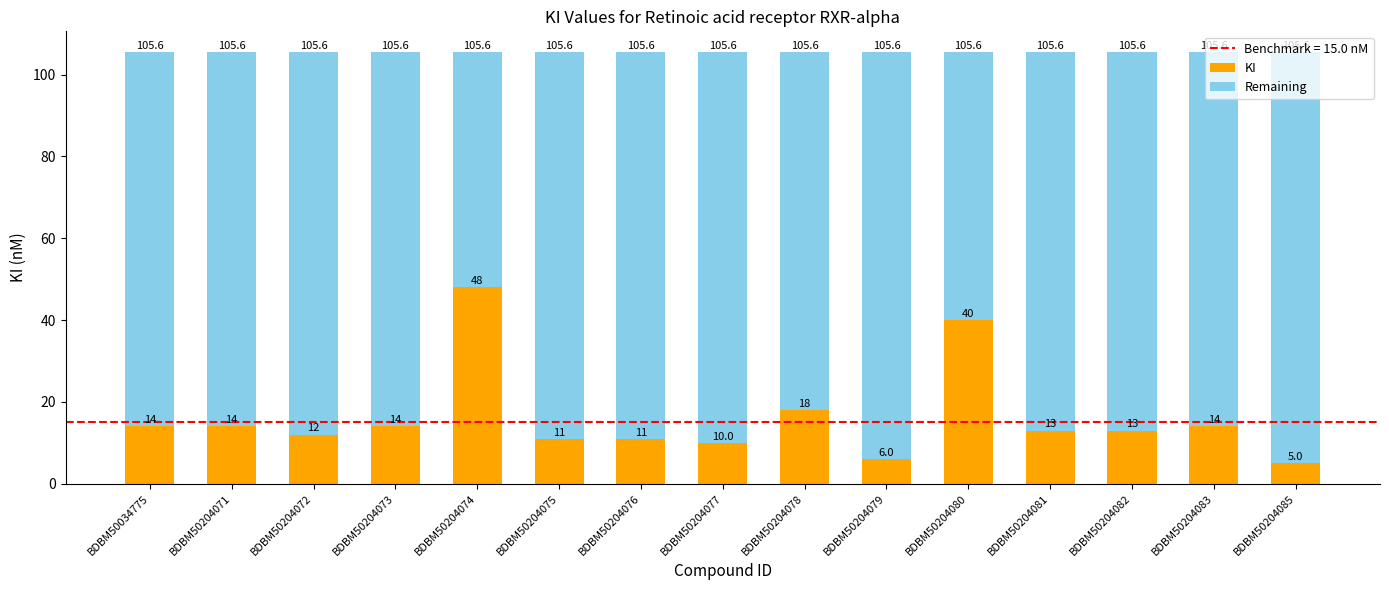

Does the chart contain stacked bars?

Yes